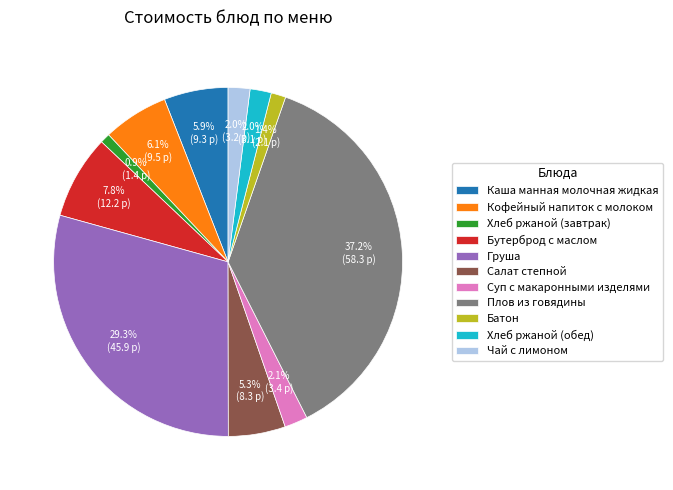

Which category has the biggest portion of the pie?

Плов из говядины